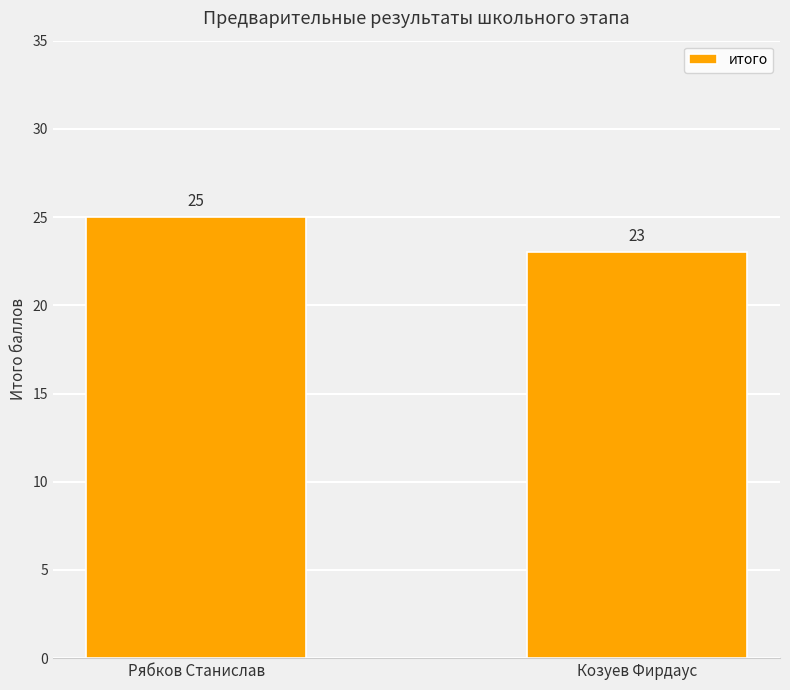

Which label corresponds to the largest value in the chart?

Рябков Станислав